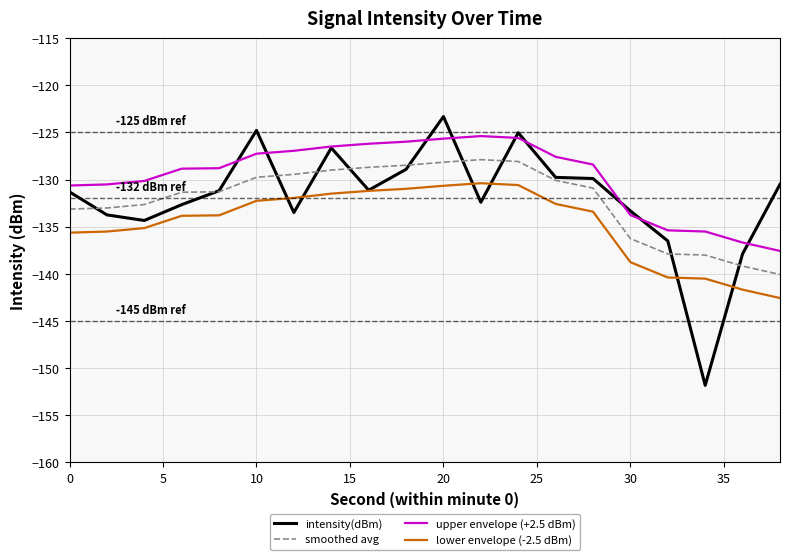

What is the difference between the maximum and minimum values in the upper envelope (+2.5 dBm) series?

12.2